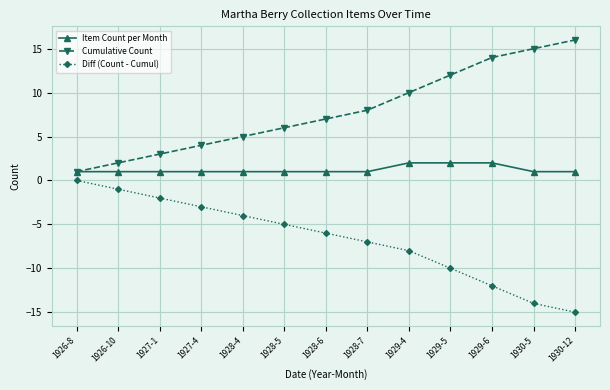

How many values in Diff (Count - Cumul) are below zero?

12